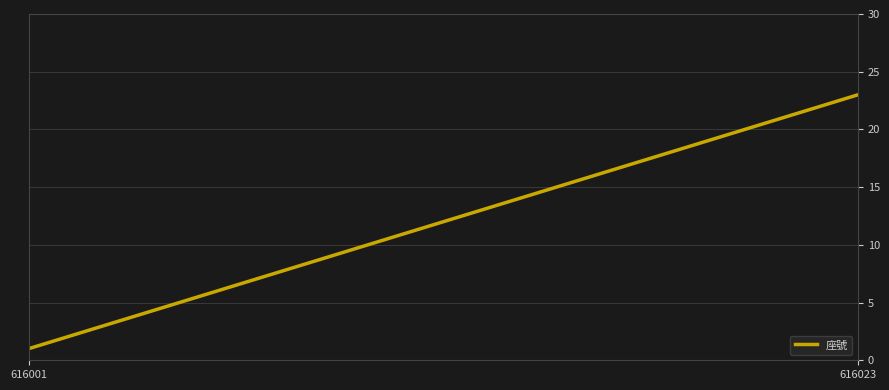

How many lines are shown in the chart?

1